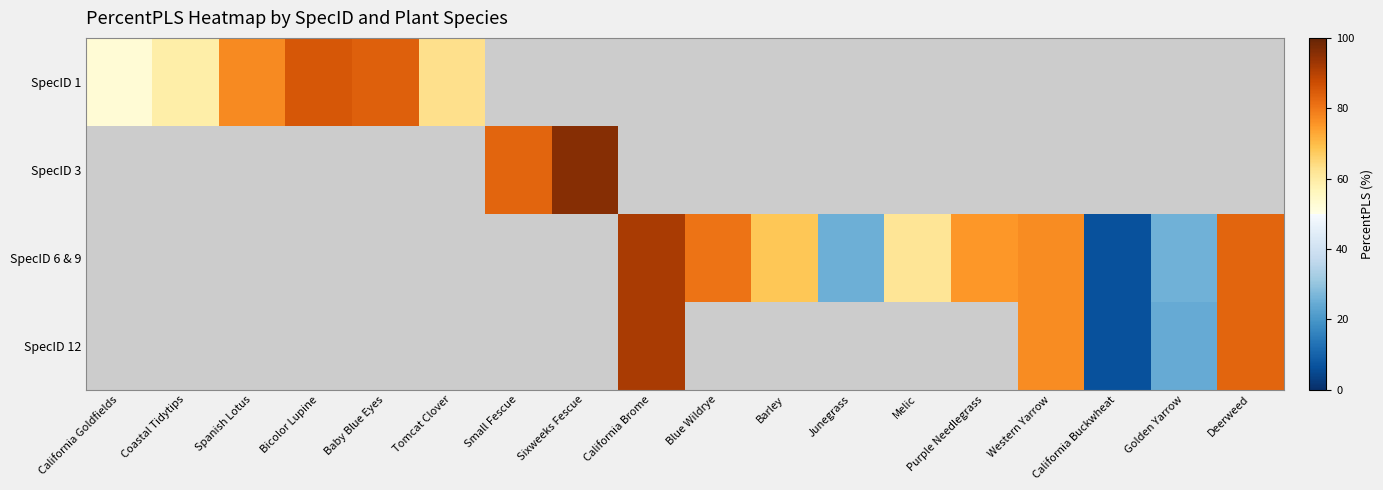

Which series has the largest total across all categories?

SpecID 6 & 9